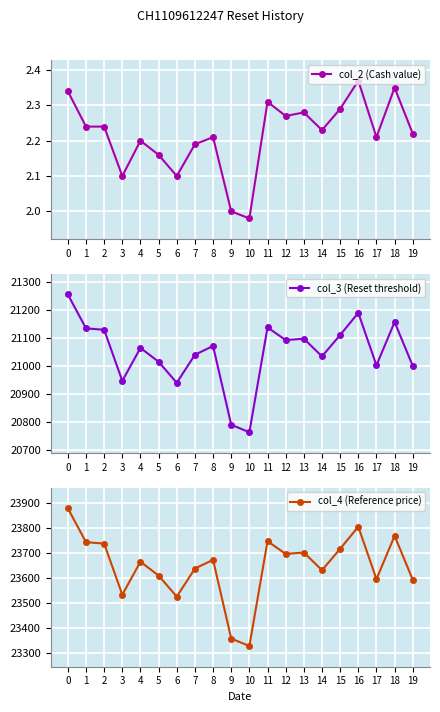

Reading left to right, what are all the values shown in this chart?

col_2 (Cash value): 2.3	2.2	2.2	2.1	2.2	2.2	2.1	2.2	2.2	2.0	2.0	2.3	2.3	2.3	2.2	2.3	2.4	2.2	2.4	2.2
col_3 (Reset threshold): 21253.8	21133.1	21128.1	20946.0	21063.5	21014.1	20939.1	21039.1	21070.3	20789.7	20763.0	21136.5	21091.4	21096.2	21033.3	21109.4	21188.3	21001.3	21155.6	20999.4
col_4 (Reference price): 23880.7	23745.1	23739.5	23534.8	23666.8	23611.3	23527.0	23639.4	23674.5	23359.2	23329.2	23748.9	23698.2	23703.7	23633.0	23718.5	23807.1	23597.0	23770.3	23594.8